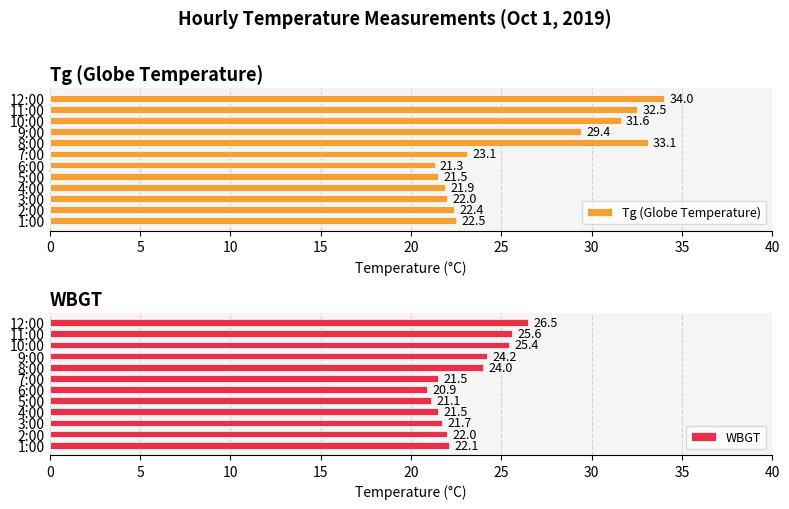

Is it true that Tg (Globe Temperature) equals 21.5 at 5:00?

True